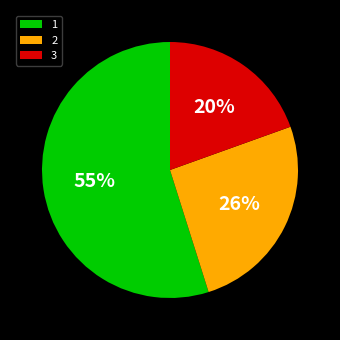

What is the ratio of the value at 3 to the value at 2?

0.8